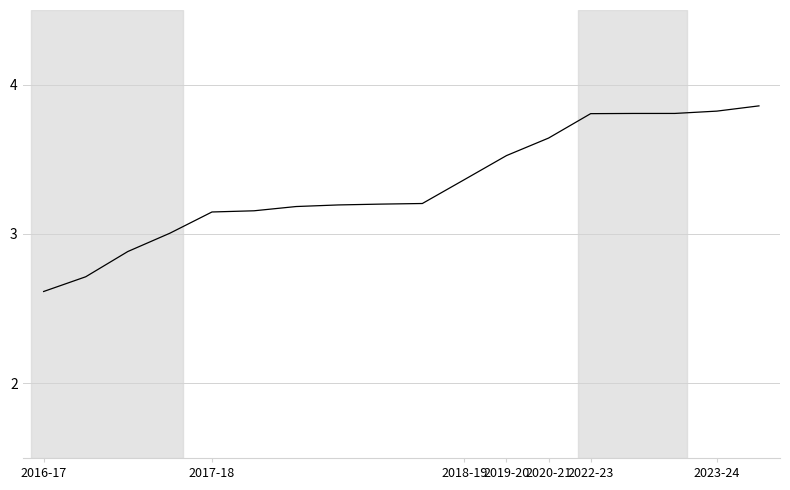

What is the difference between the maximum and minimum values?

1.2